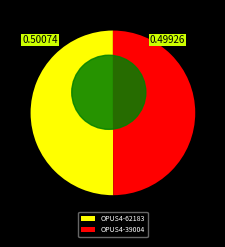

To the nearest percent, what is the average slice percentage?

50%